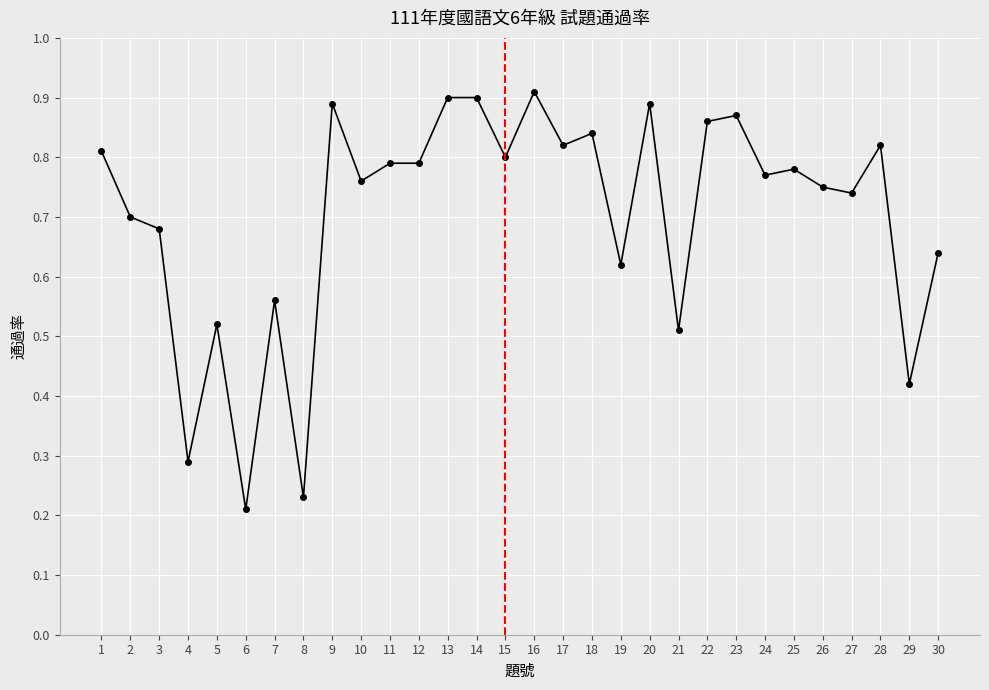

Between 4 and 19, which is larger?

19